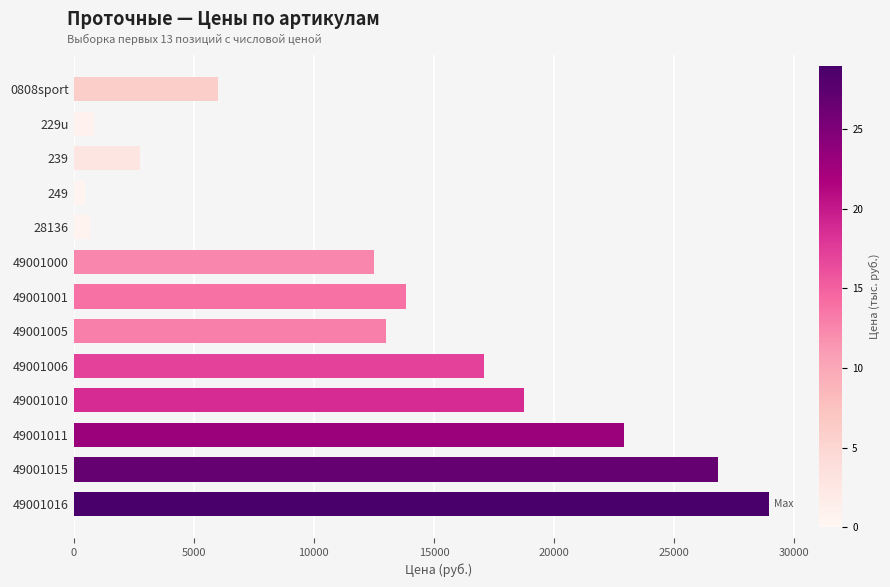

How many series are shown in this chart?

1